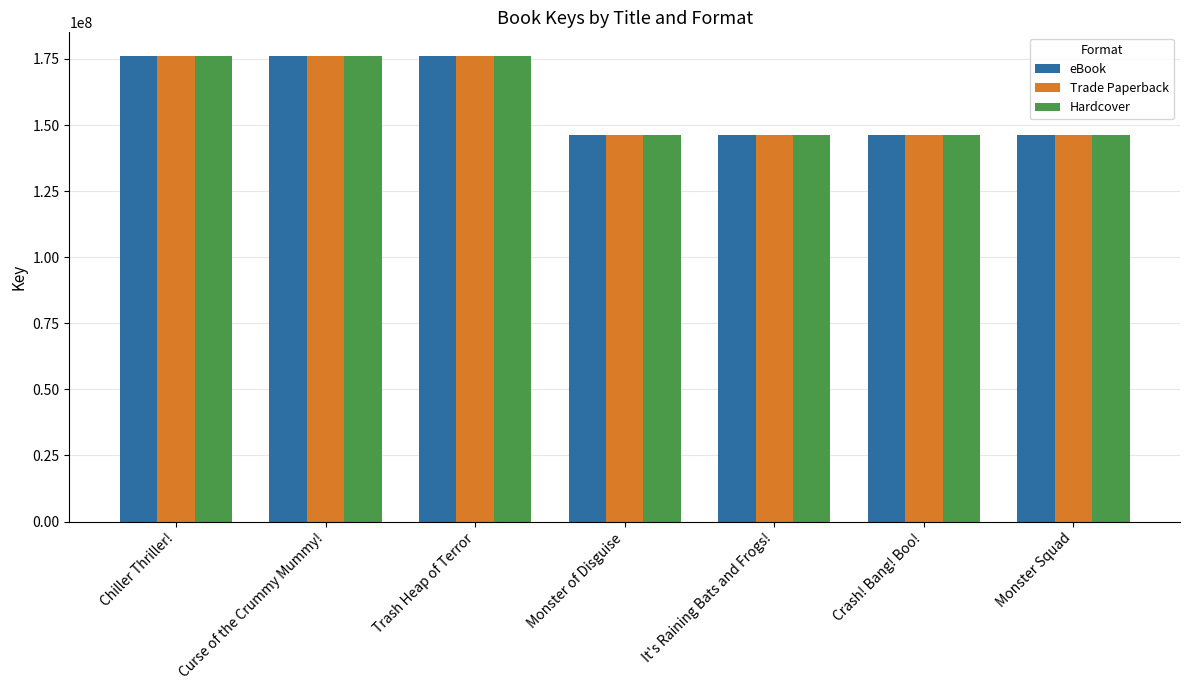

What is the sum of the Trade Paperback values at Trash Heap of Terror and Curse of the Crummy Mummy!?

352500191